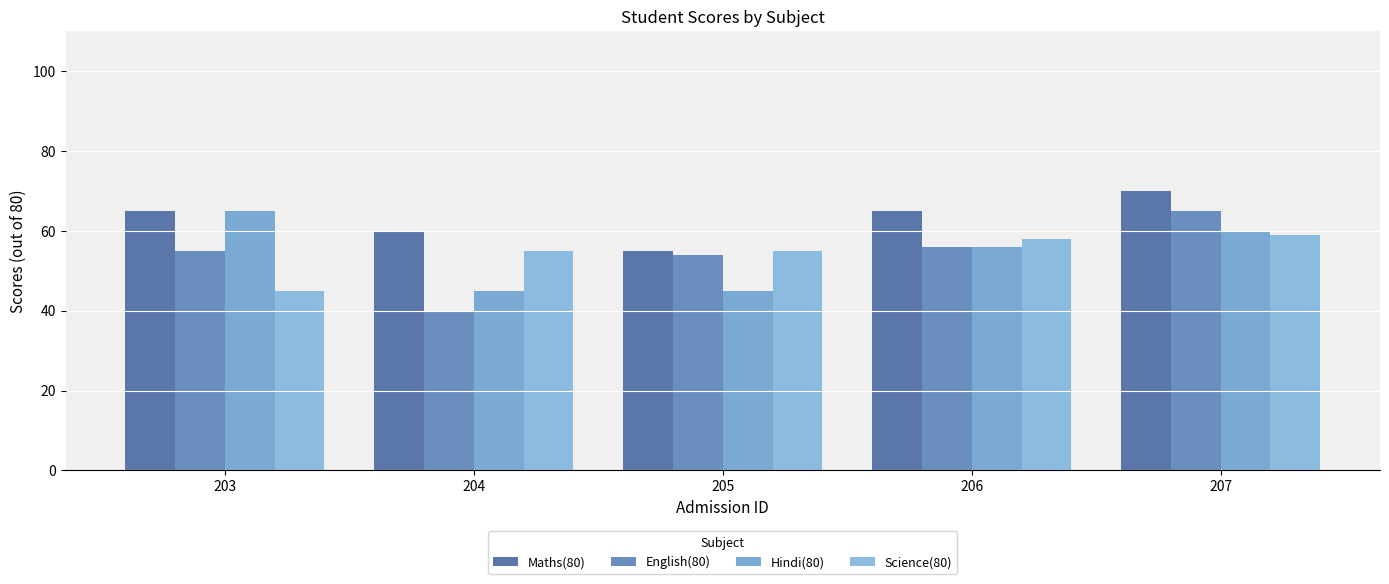

How many bars are there in each group?

4